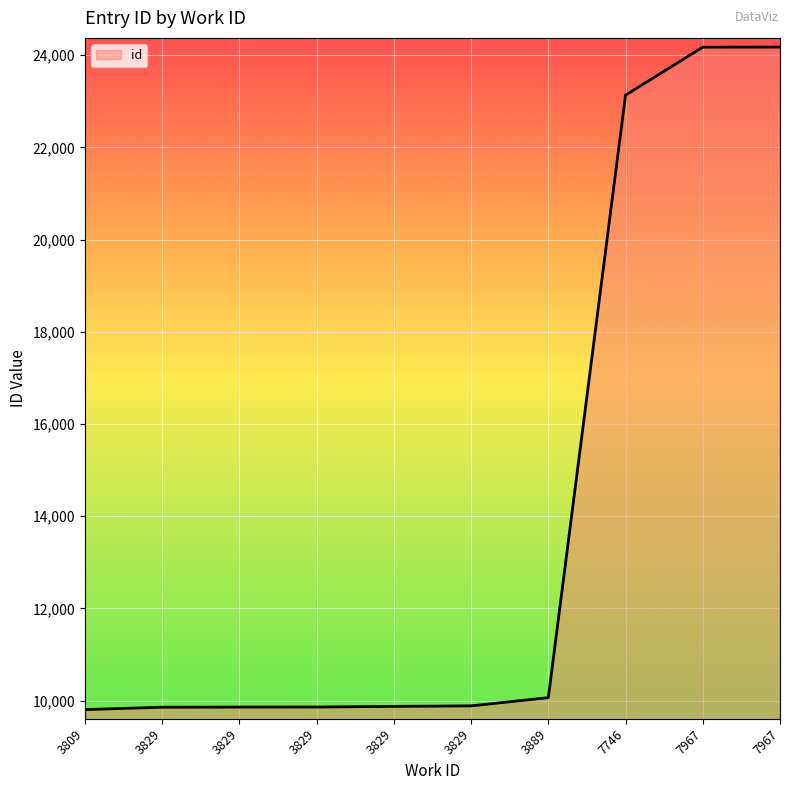

Read the value at 3809, to the nearest 50.

9800